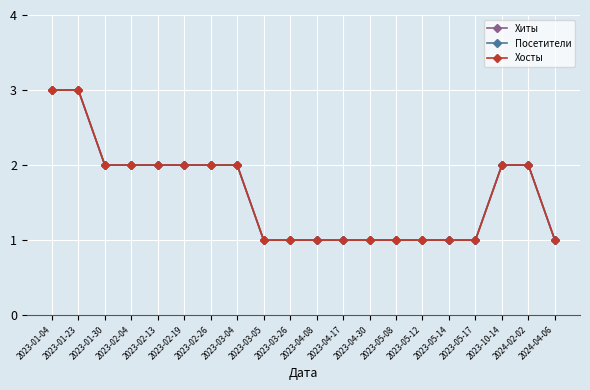

Reading left to right, extract all data points from this chart.

Хиты: 3	3	2	2	2	2	2	2	1	1	1	1	1	1	1	1	1	2	2	1
Посетители: 3	3	2	2	2	2	2	2	1	1	1	1	1	1	1	1	1	2	2	1
Хосты: 3	3	2	2	2	2	2	2	1	1	1	1	1	1	1	1	1	2	2	1